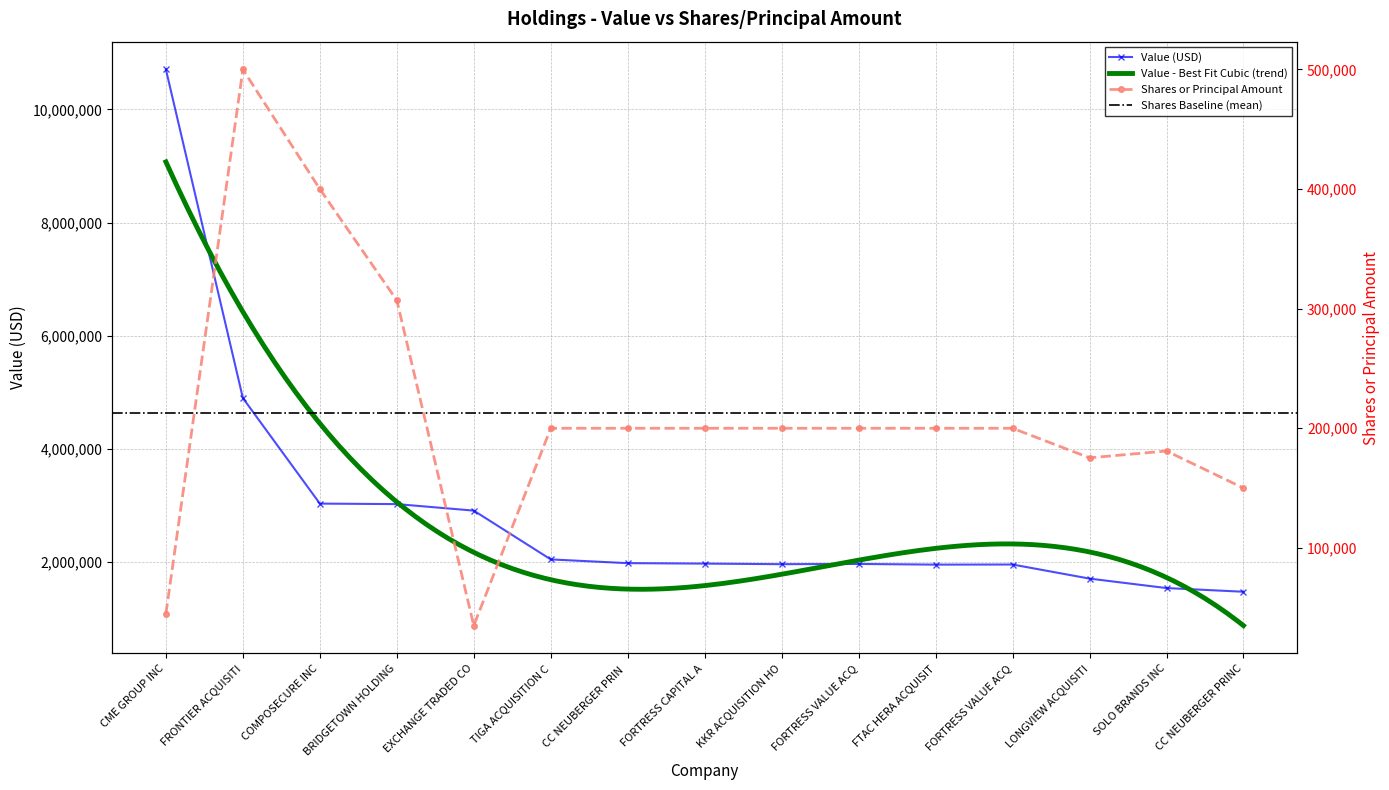

At which label does Shares or principal amount first exceed 200000?

FRONTIER ACQUISITI